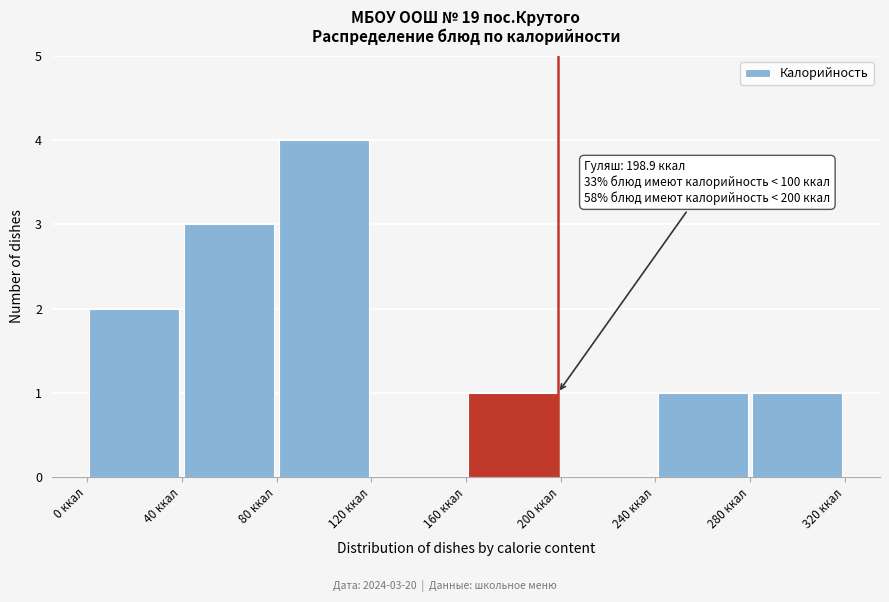

Which range on the x-axis has the tallest bar?

80 to 120